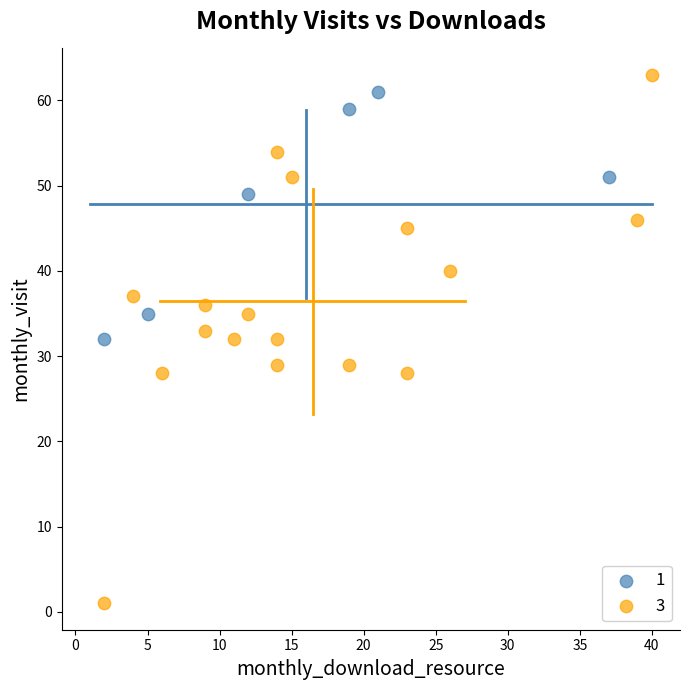

Which series reaches the maximum Y coordinate?

3